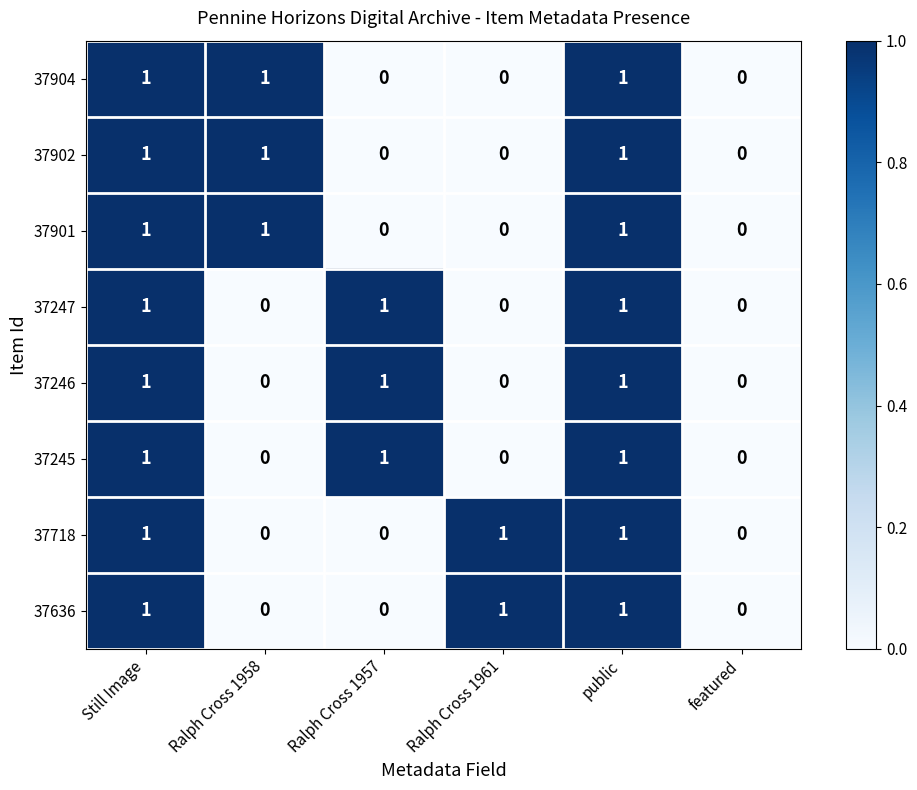

The 37245 series shows 1 at Still Image. True or false?

True